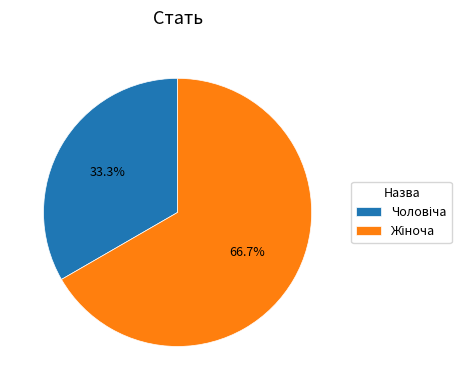

How many segments does this pie chart have?

2